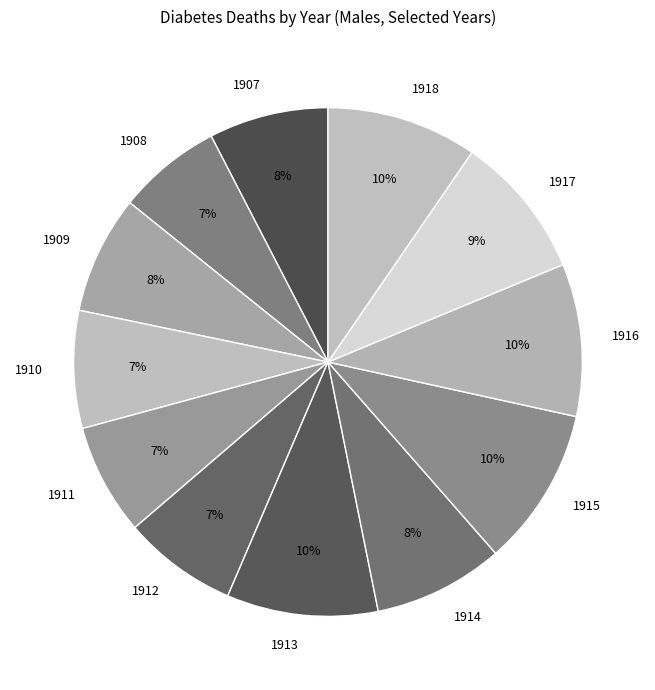

What is the ratio of the value at 1912 to the value at 1917?

0.8